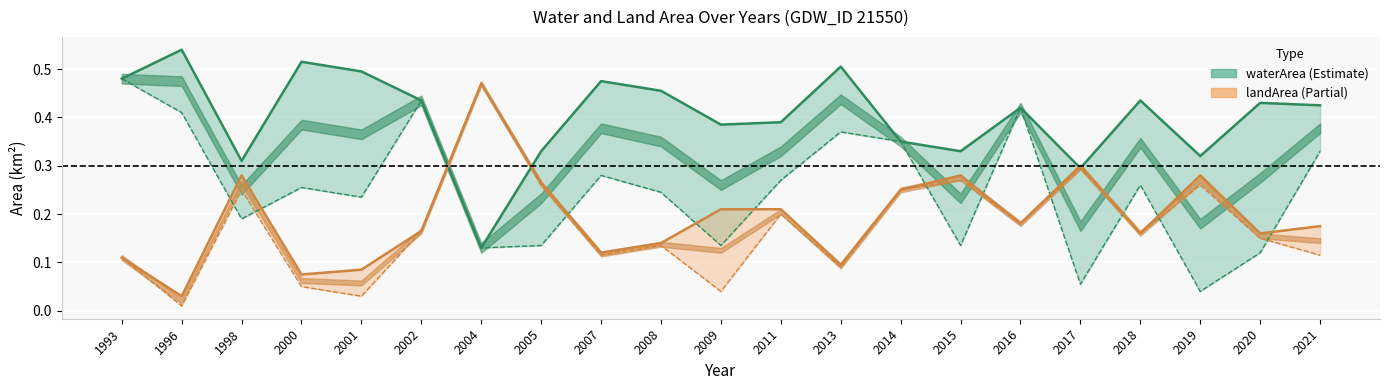

Where is the first local minimum for landArea (upper)?

1996